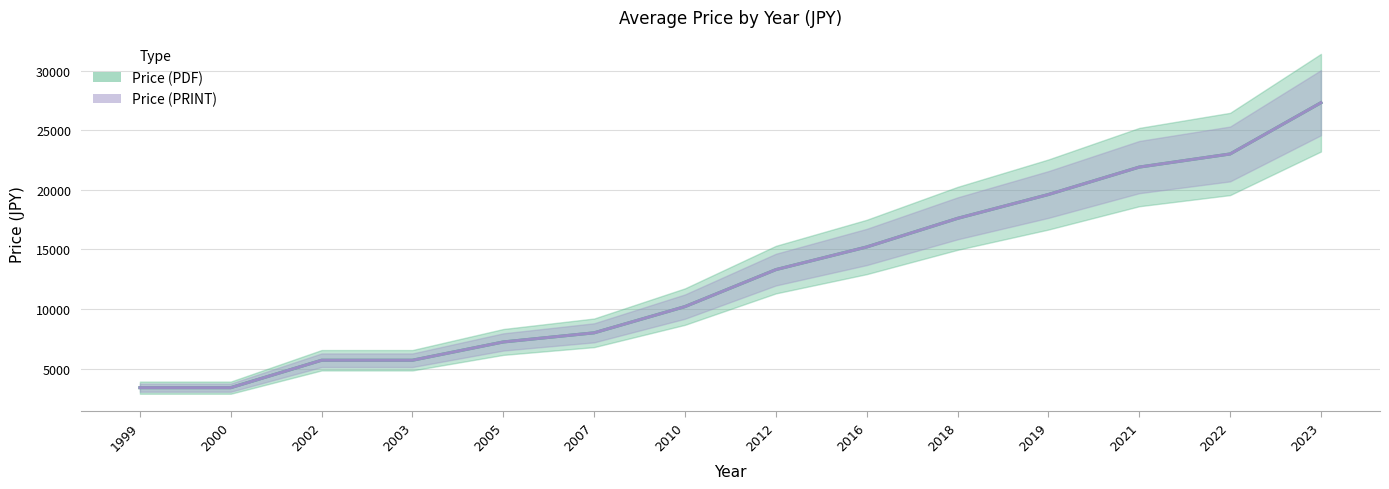

What is the total value across all series at 2000?

6800